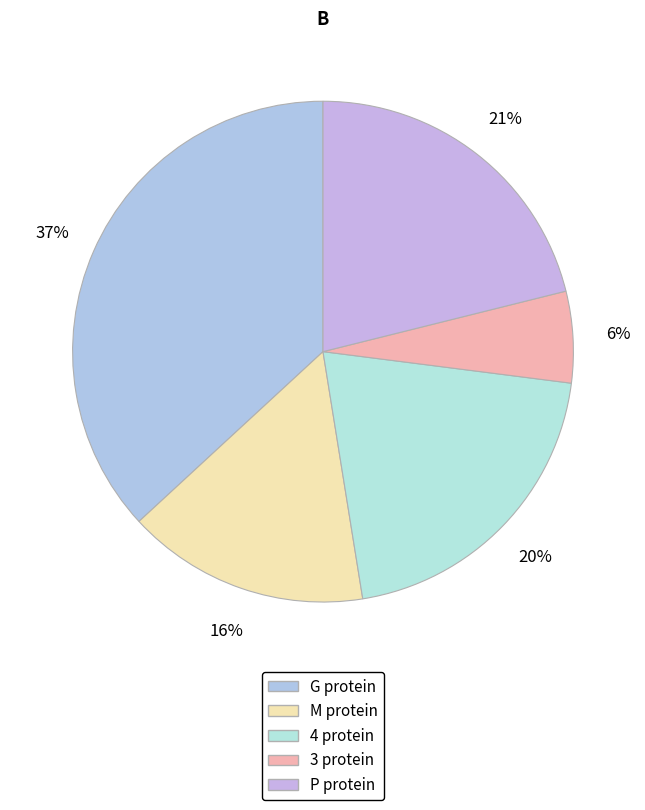

Approximately how many times larger is the value at P protein compared to M protein?

1.3